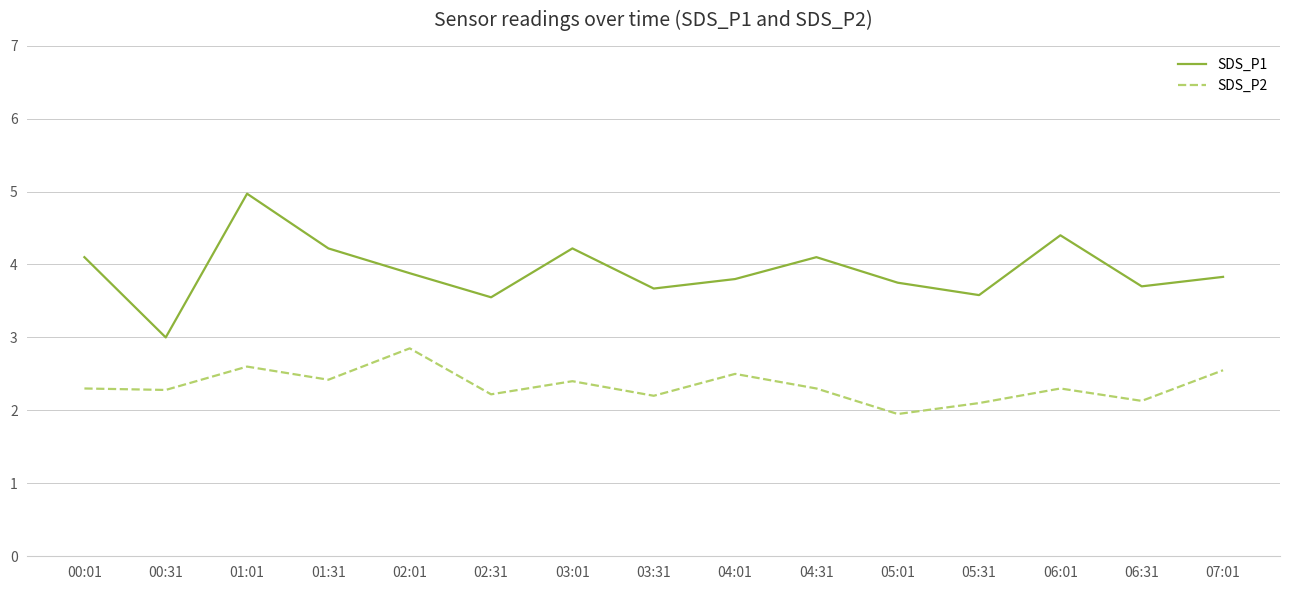

How many values in the SDS_P2 series are below 2?

1